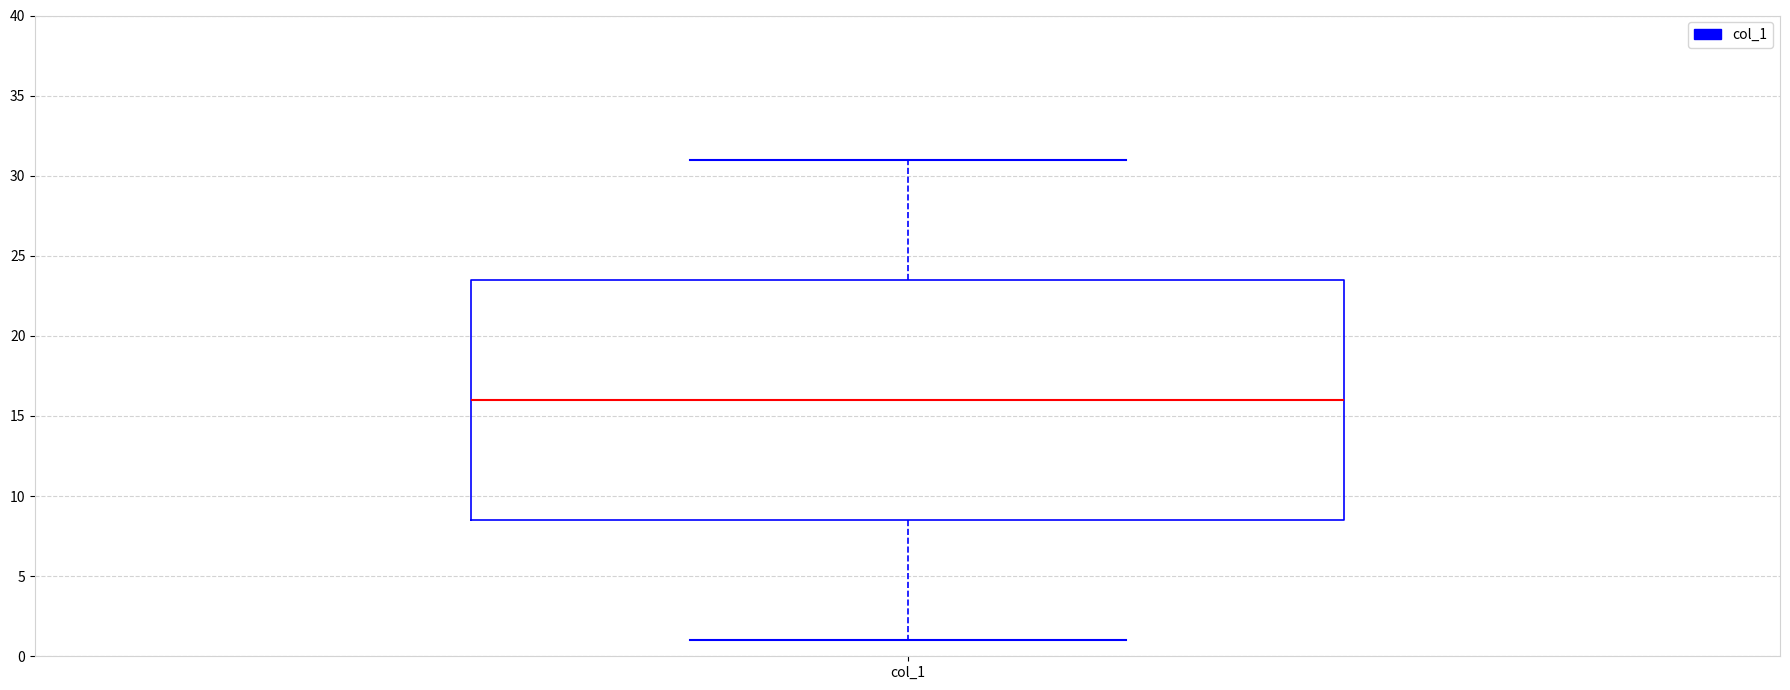

Read this box plot against the y-axis: the position of the median line, the range covered by the box, and the ends of both whiskers. The values are not printed on the chart, so give them approximately, as read against the axis.

median 16.0, box 8.5 to 23.5, whiskers 1.0 to 31.0